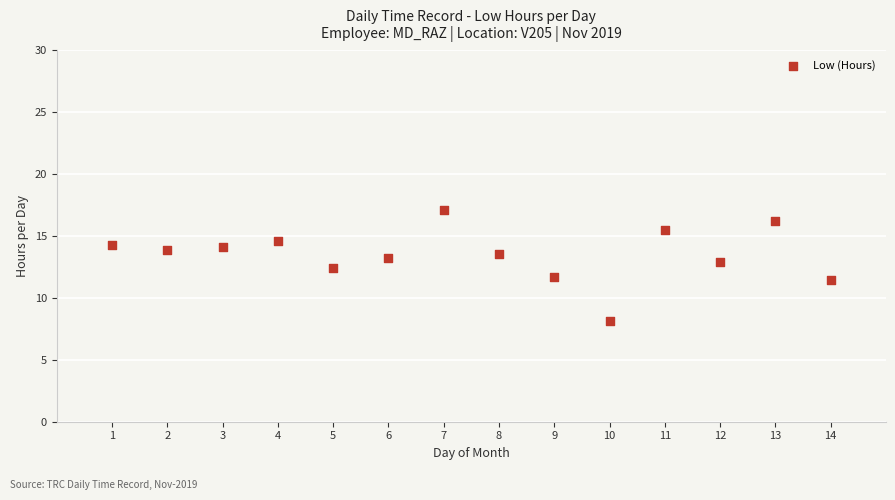

What is the range of Y values (max minus min)?

9.0